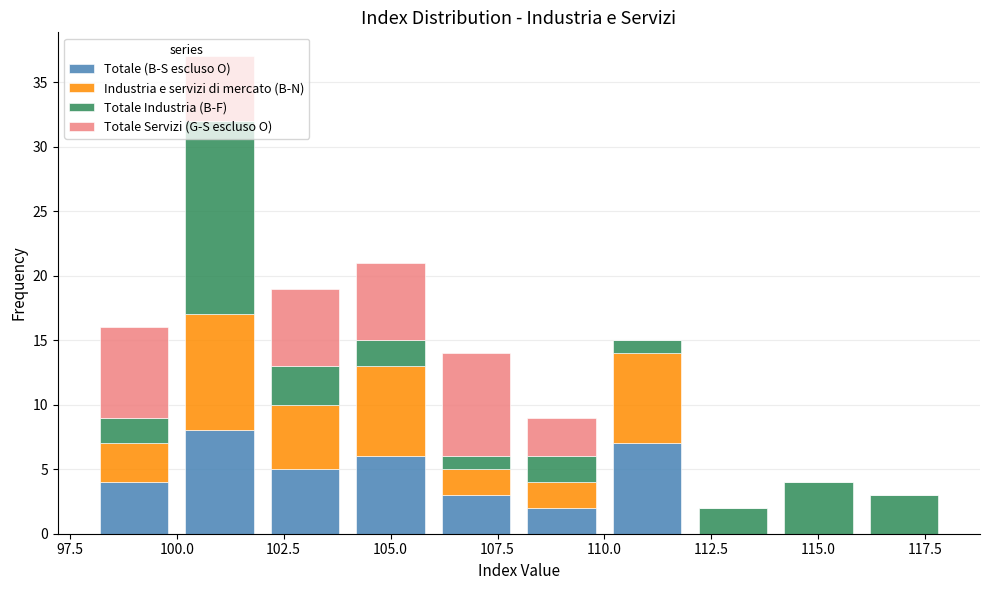

What is the total height of the stacked bar covering 100 to 102 on the x-axis? The values are not printed on the chart, so give them approximately, as read against the axis.

37